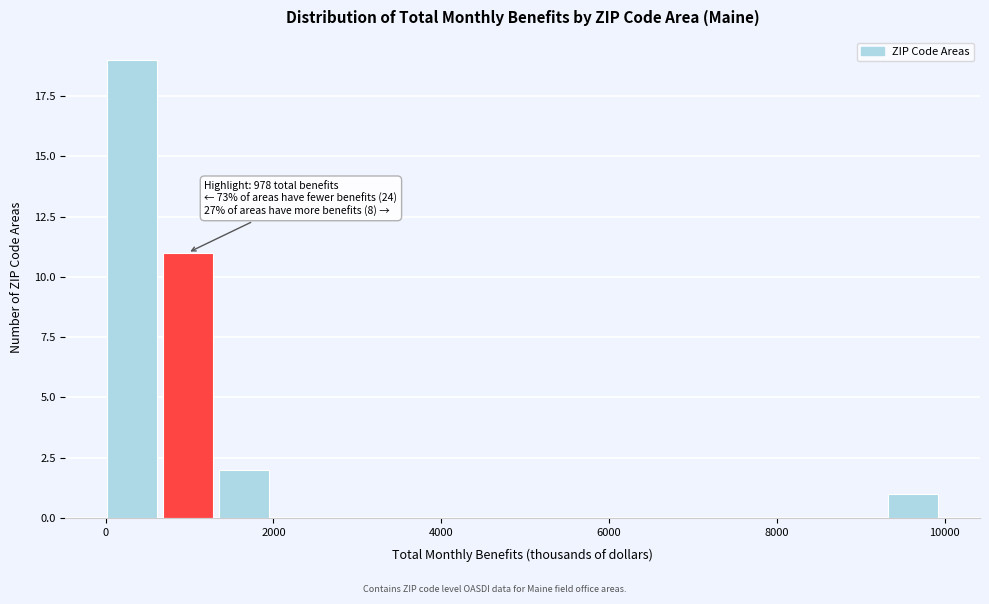

Read against the x-axis, roughly where is the centre of the tallest bar?

400